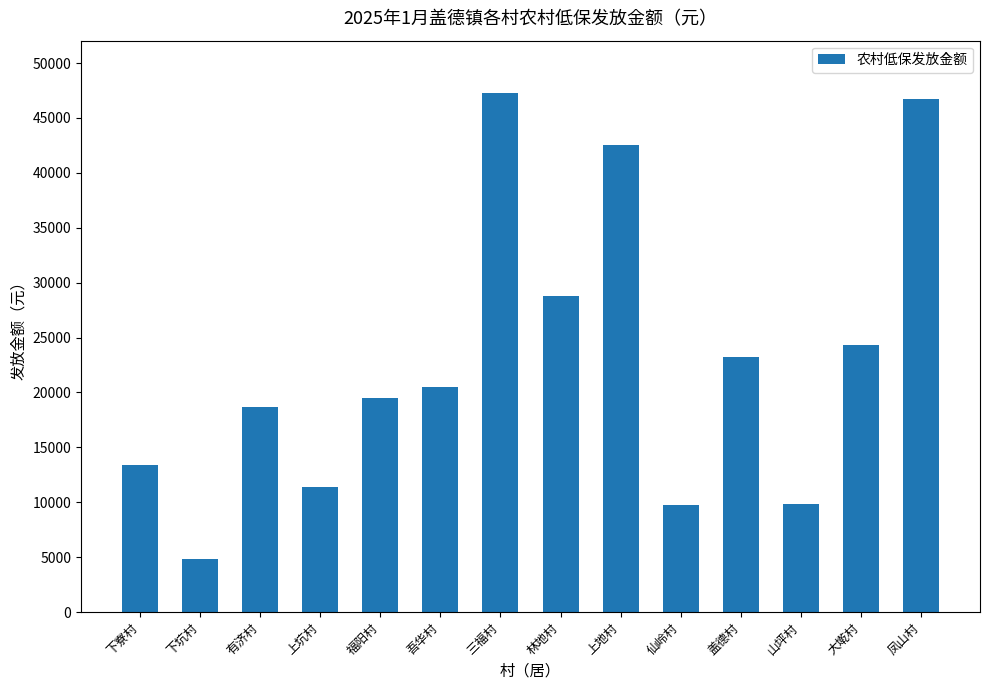

Are the bars horizontal?

No